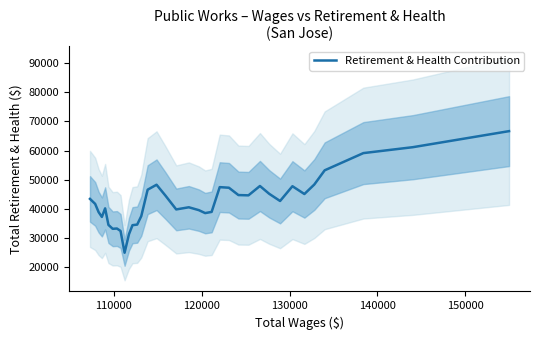

How many interior local valleys (lower than both neighbors) does the data have?

8